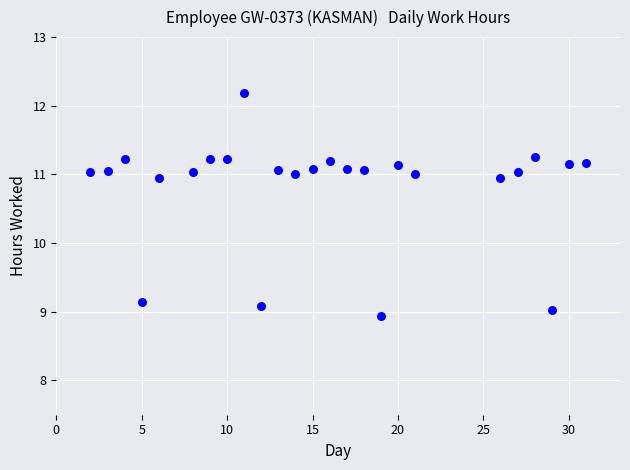

What Y value in the scatter plot is closest to 10?

9.1